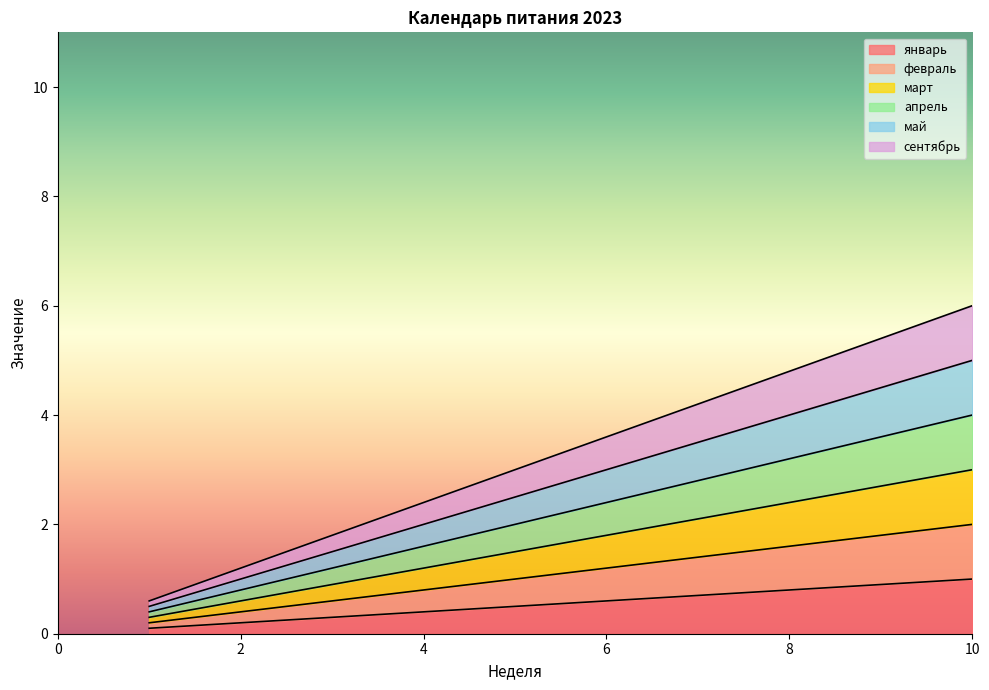

True or false: сентябрь and февраль intersect in this chart.

False